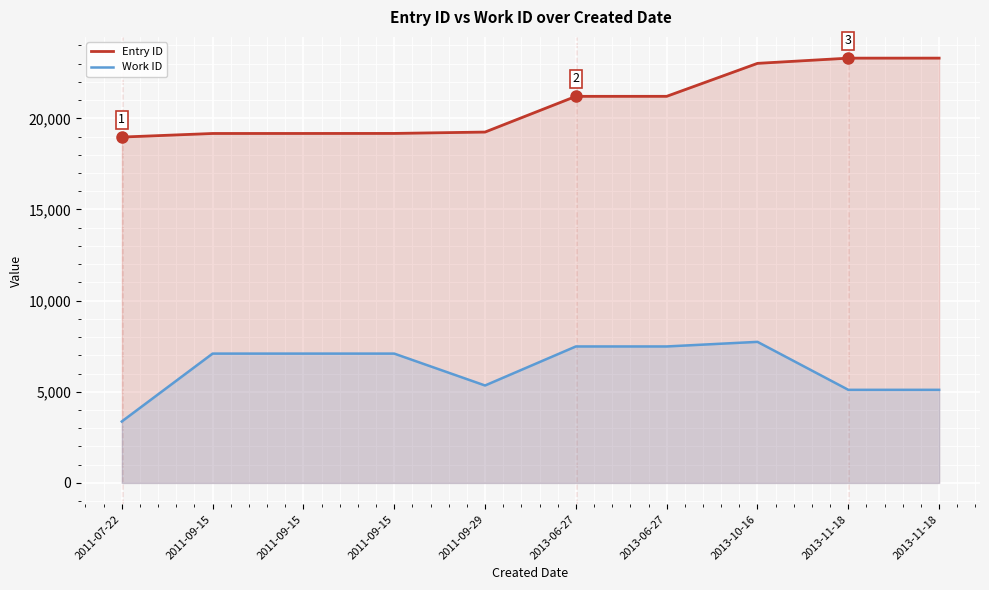

Which series has the largest range (max minus min)?

Work ID